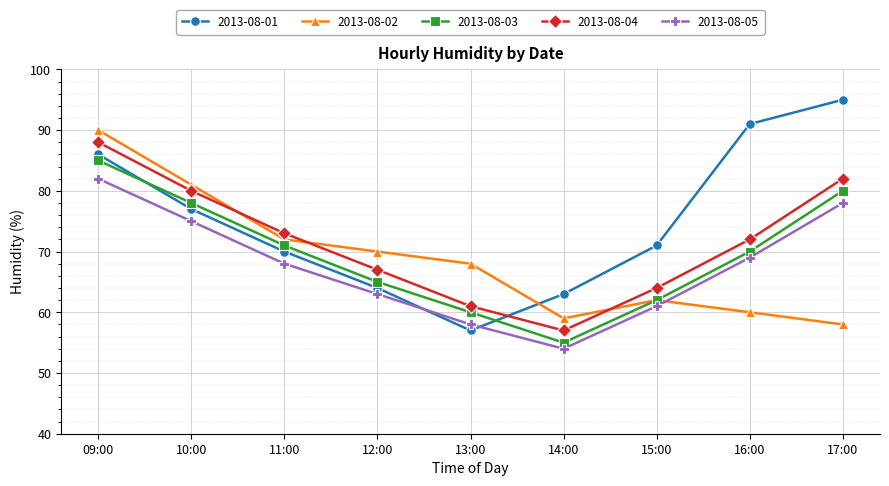

Which series has the widest spread of values?

2013-08-01